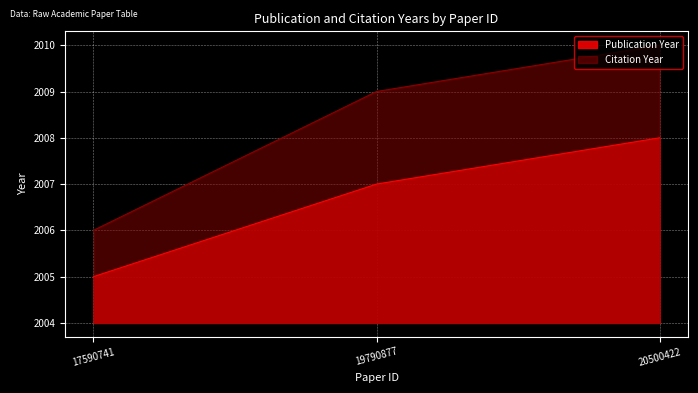

Rank the series by their average value, from lowest to highest.

Publication Year, Citation Year